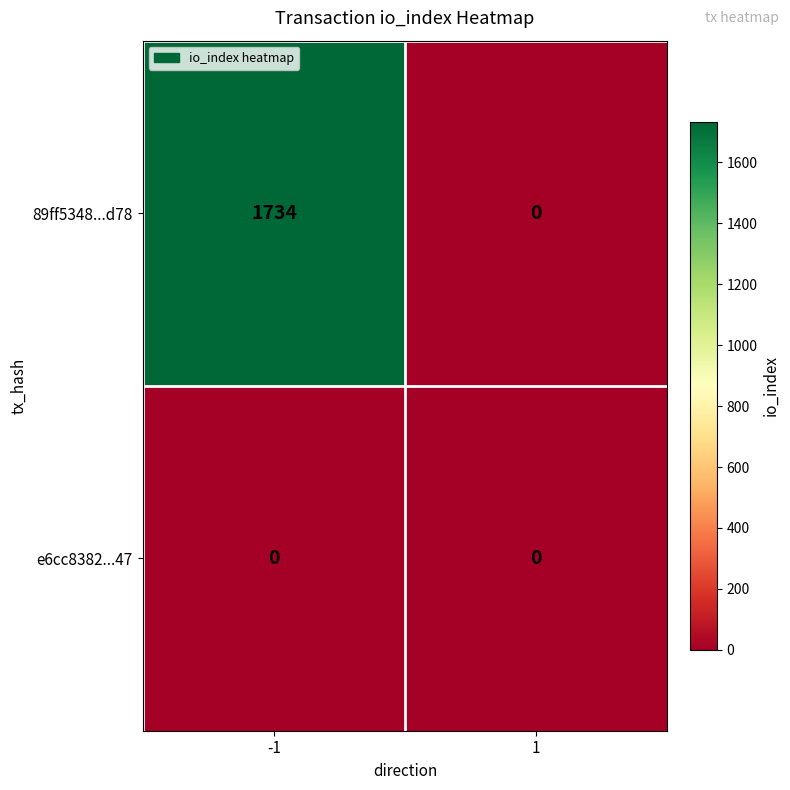

How many series are shown in this chart?

2